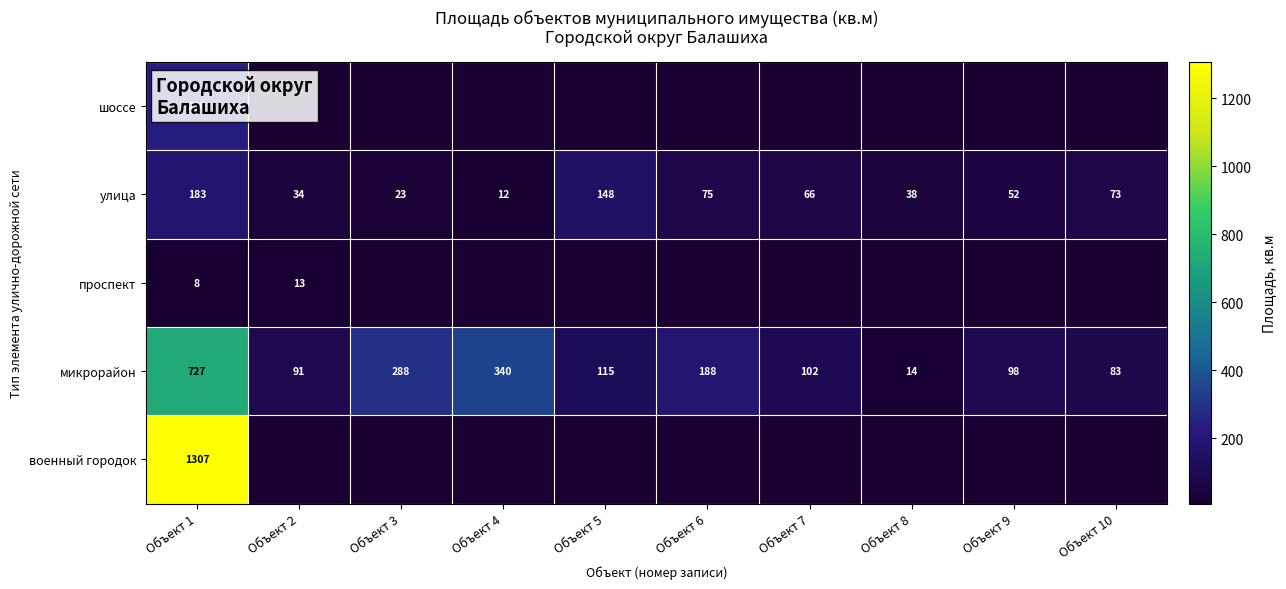

Where is улица nearest to the value 97?

Объект 6